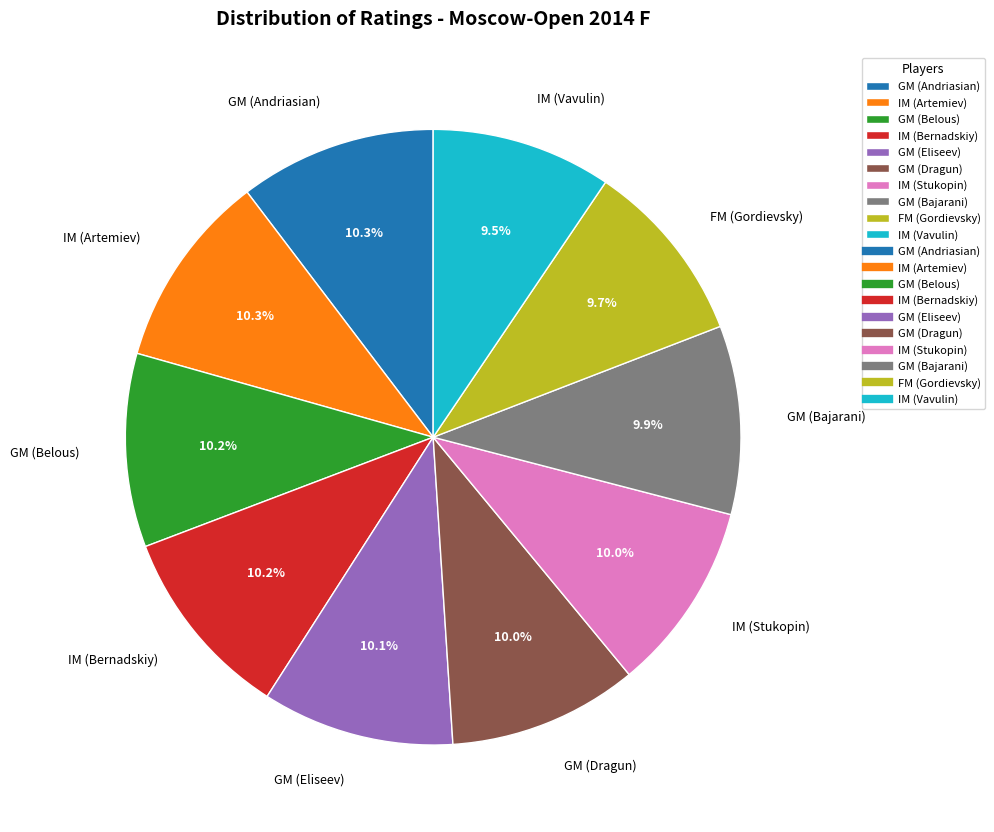

Approximately how many times larger is the value at IM (Artemiev) compared to IM (Vavulin)?

1.1